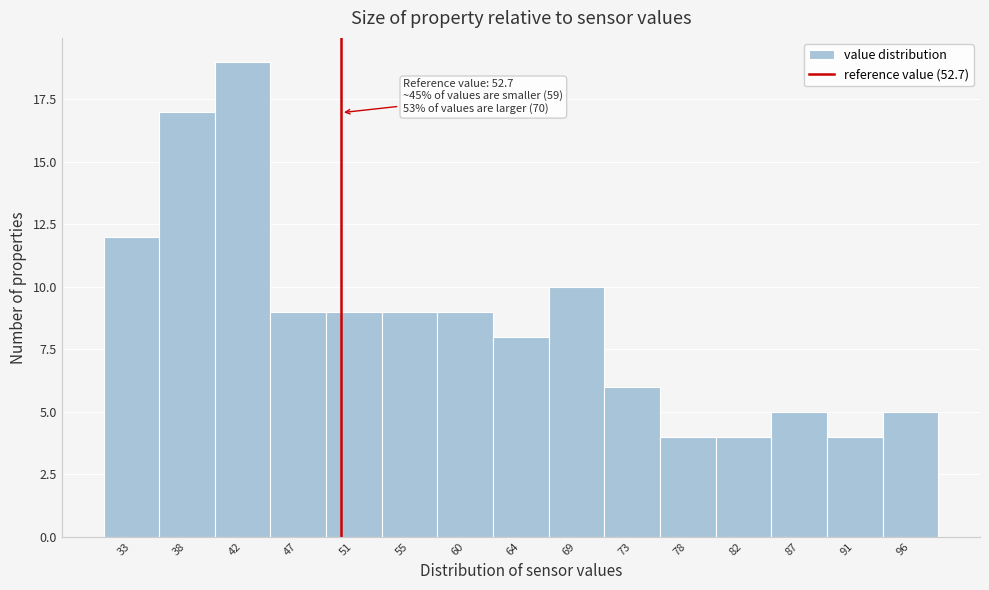

Reading right to left, transcribe all the data shown in this chart.

5	4	5	4	4	6	10	8	9	9	9	9	19	17	12